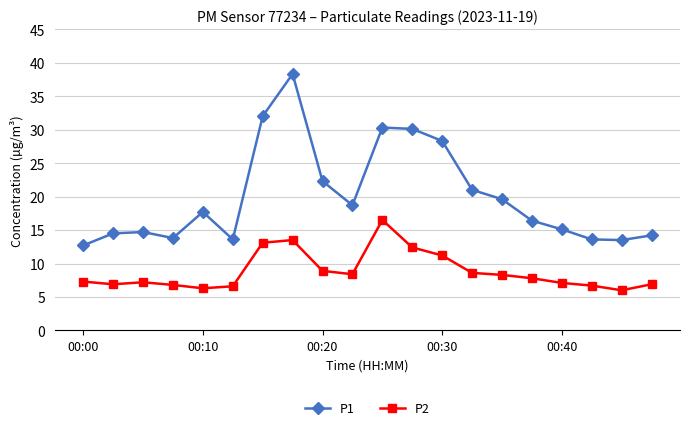

What is the highest value of the P2 series?

16.5